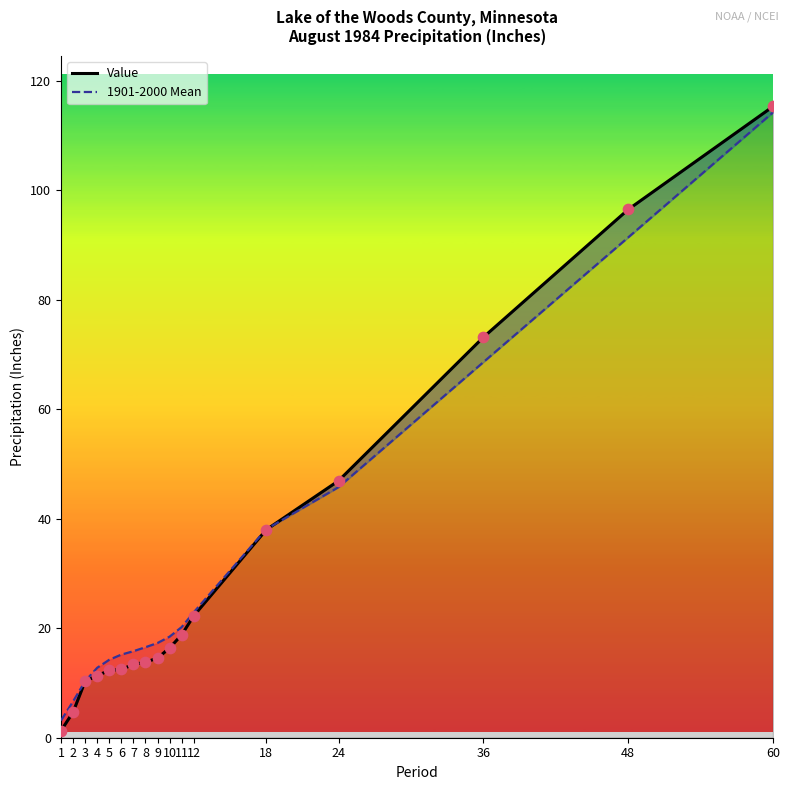

Is the value of Value at 12 greater than the value of 1901-2000 Mean at 60?

No